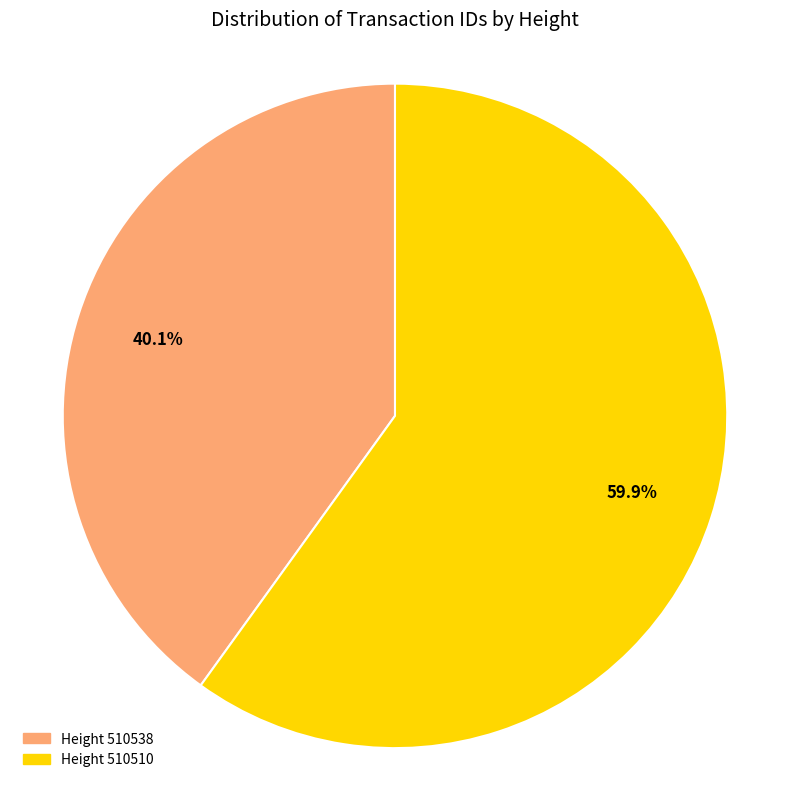

Does any single category account for the majority?

Yes